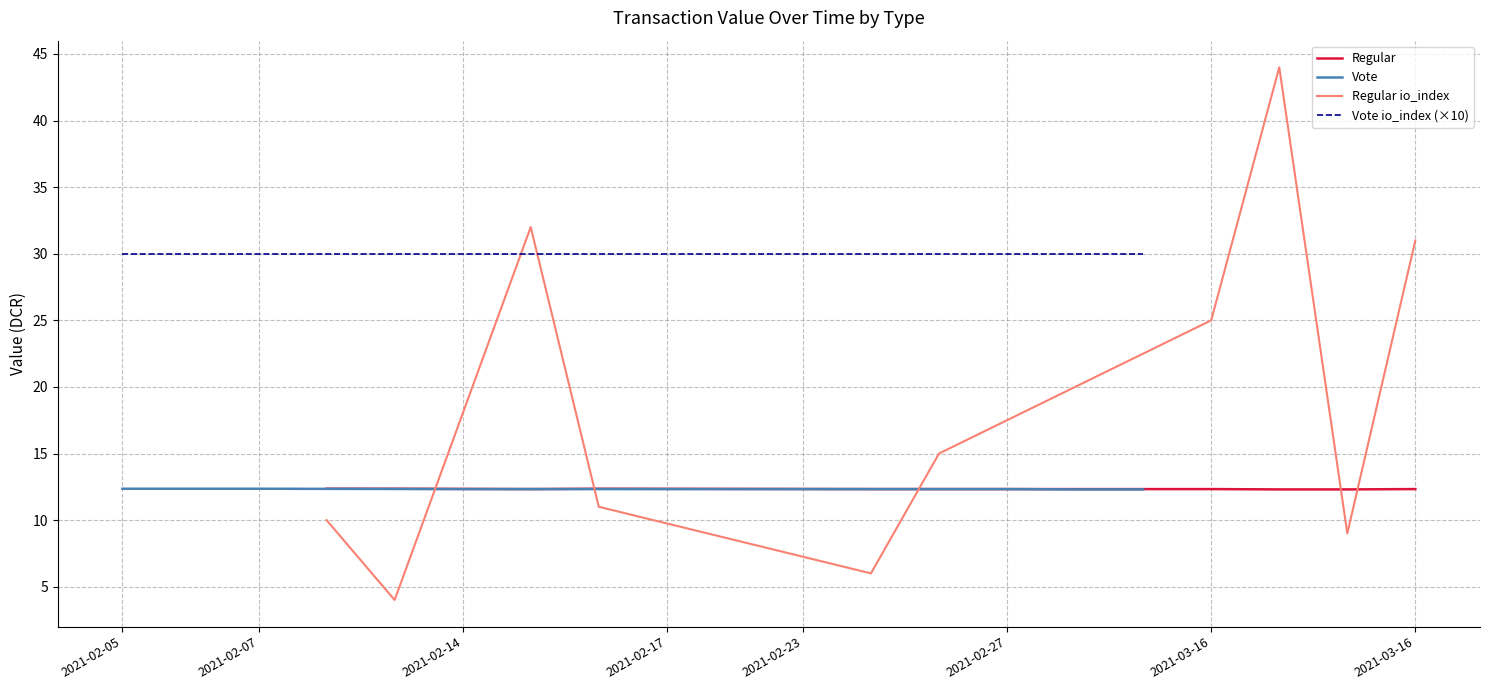

What is the minimum value shown in the chart?

4.0